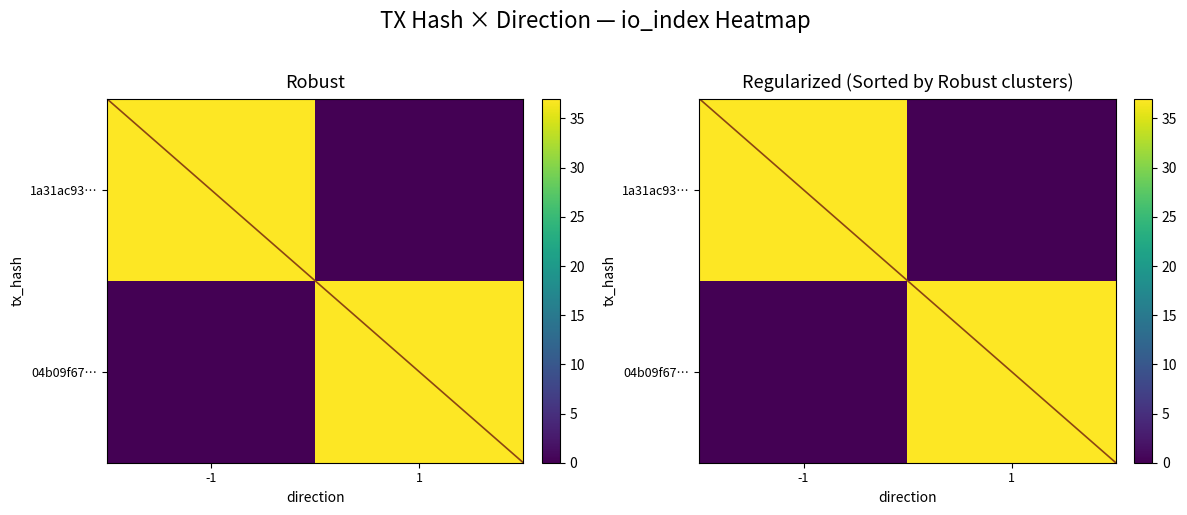

Is it true that 04b09f67… equals 20.5 at -1?

False